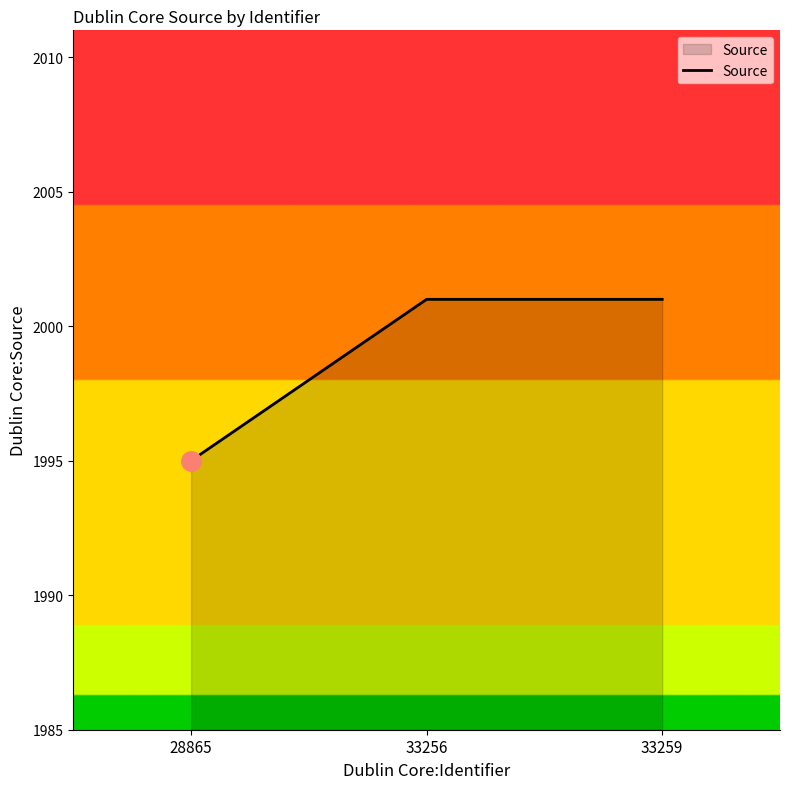

What is the change in value from 28865 to 33256?

+6